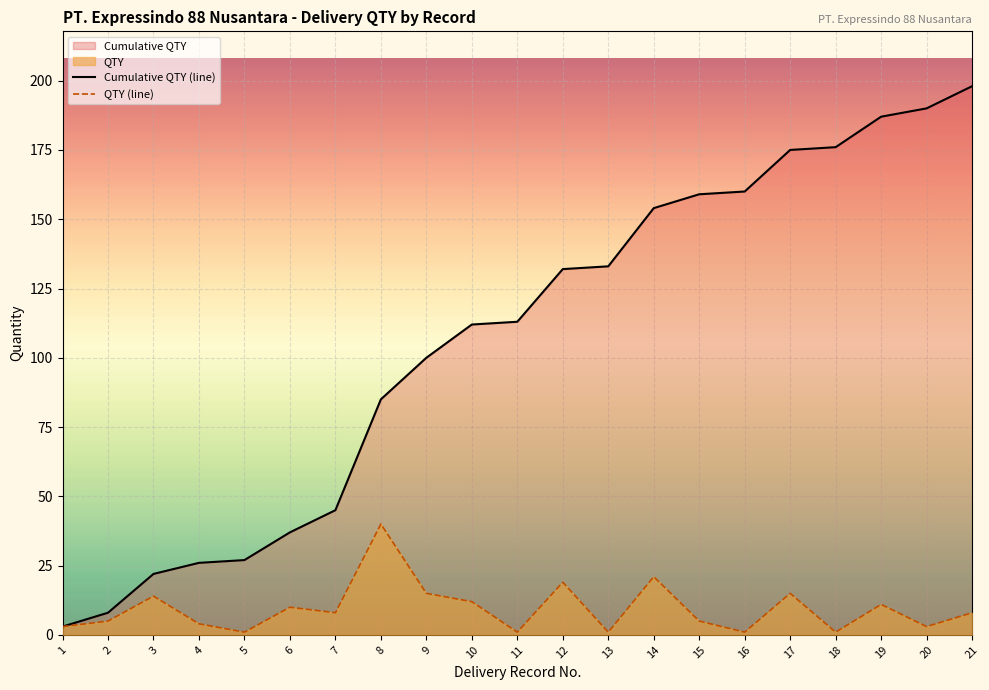

List the series in order of their overall mean, highest first.

Cumulative QTY (line), QTY (line)